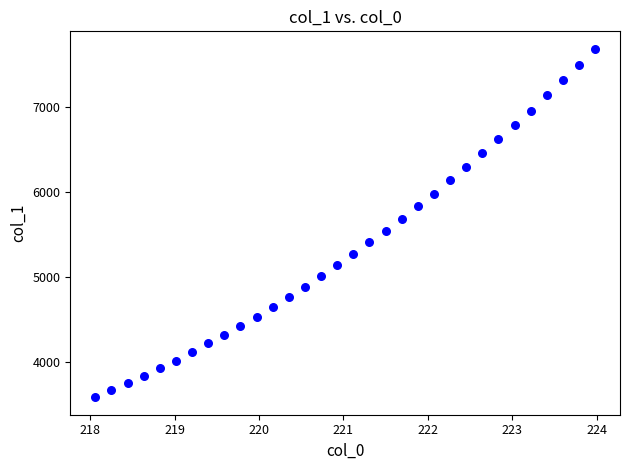

What is the range of X values (max minus min)?

5.9